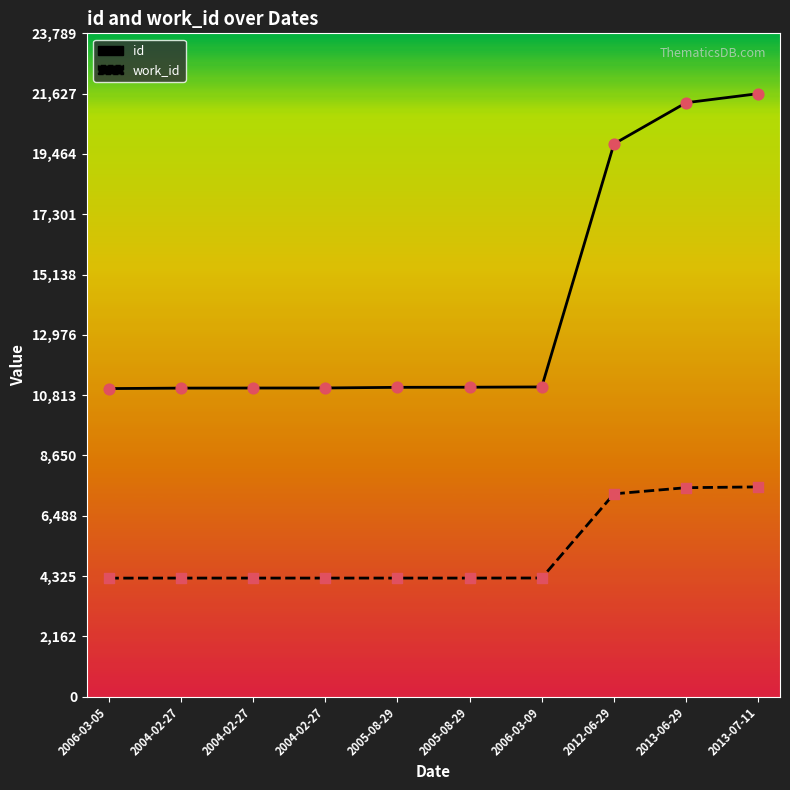

Which series contains the highest Y value?

id